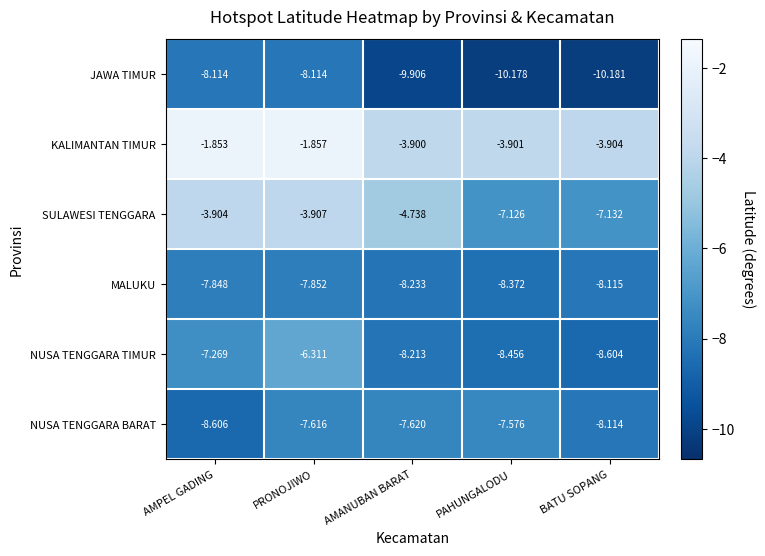

At which label is NUSA TENGGARA BARAT closest to -8?

BATU SOPANG